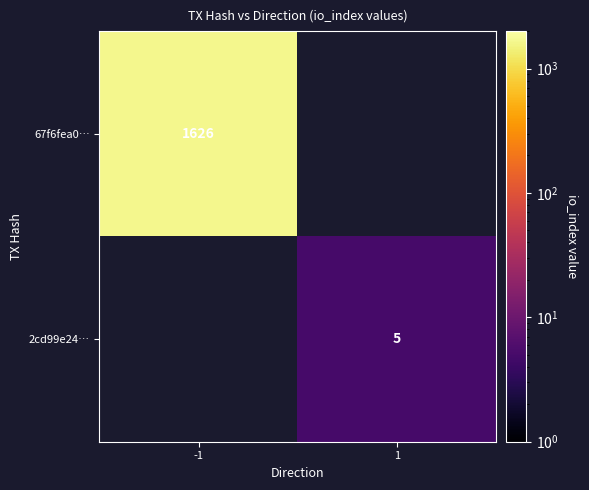

At how many categories does at least one series exceed 151?

1